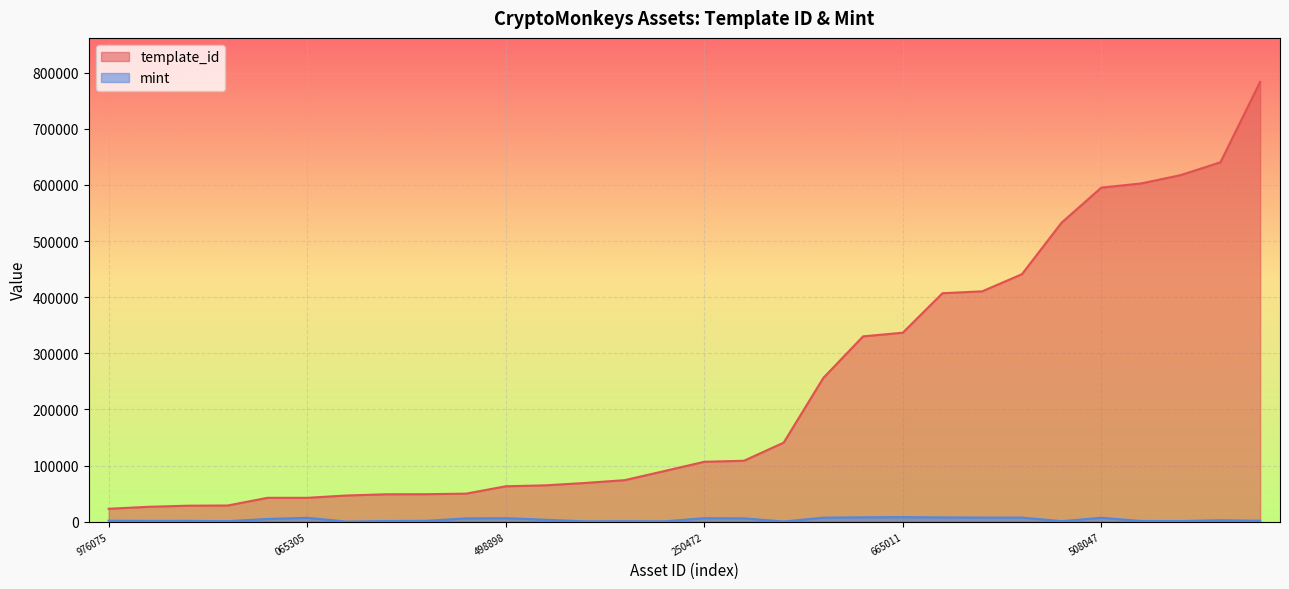

Which series has the largest total across all categories?

template_id